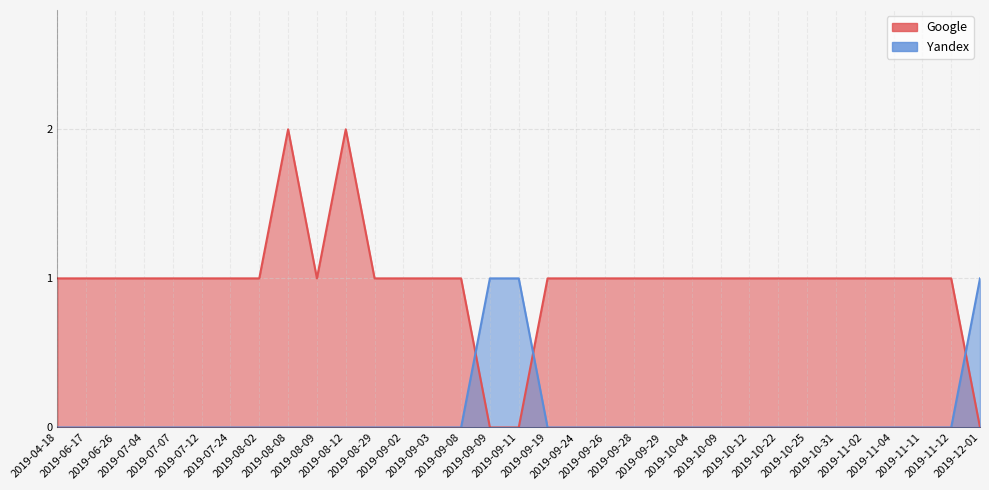

Which category has the highest value in the Google series?

2019-08-08